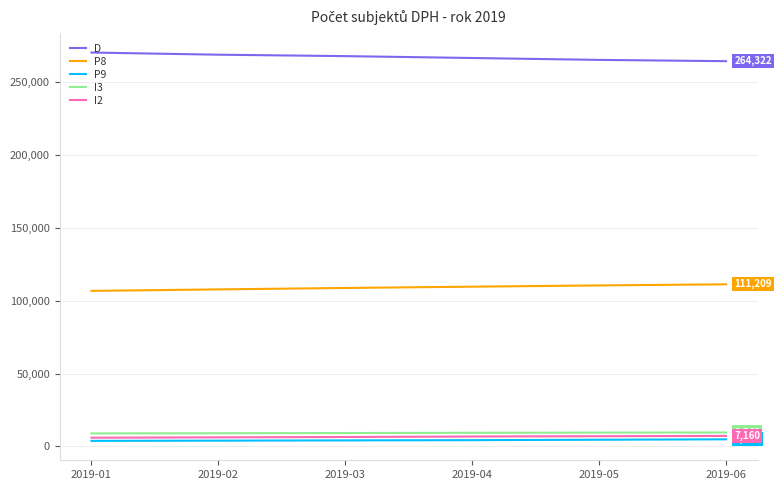

What is the greatest value displayed?

270257